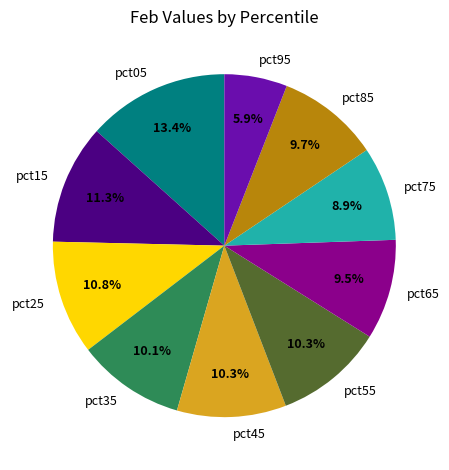

To the nearest percent, what portion does pct75 represent?

9%